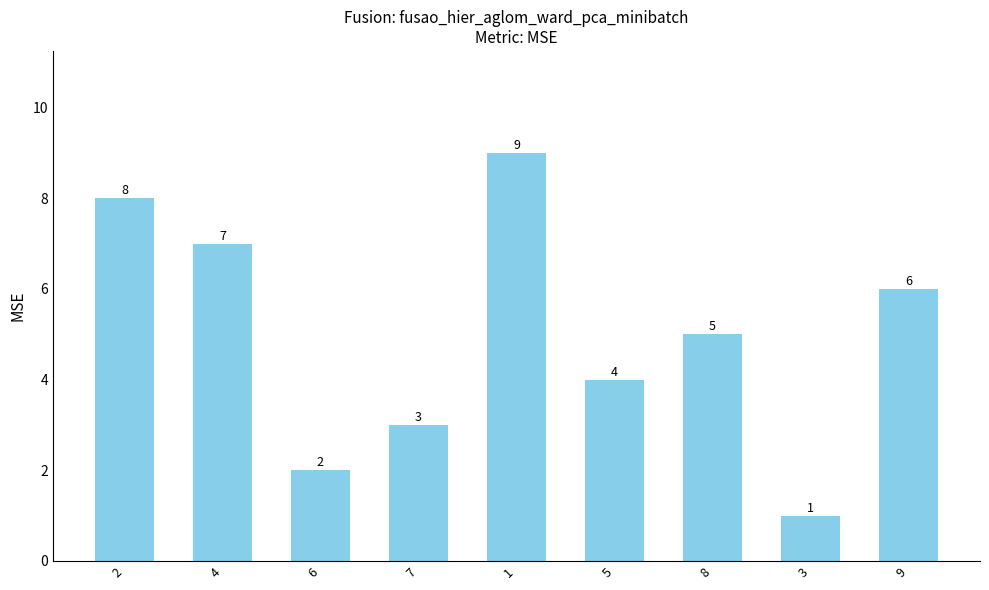

Read the value at 5.

4